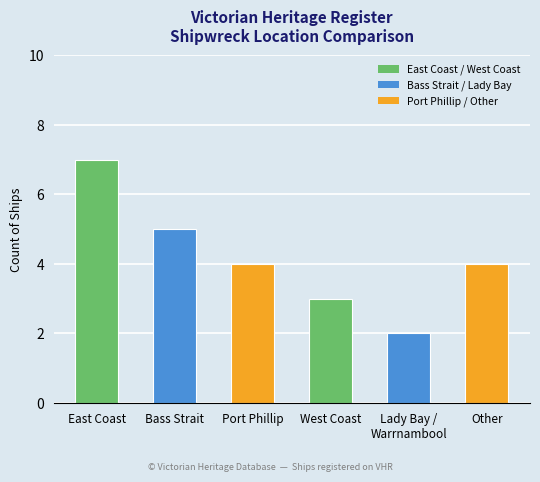

What is the average value?

4